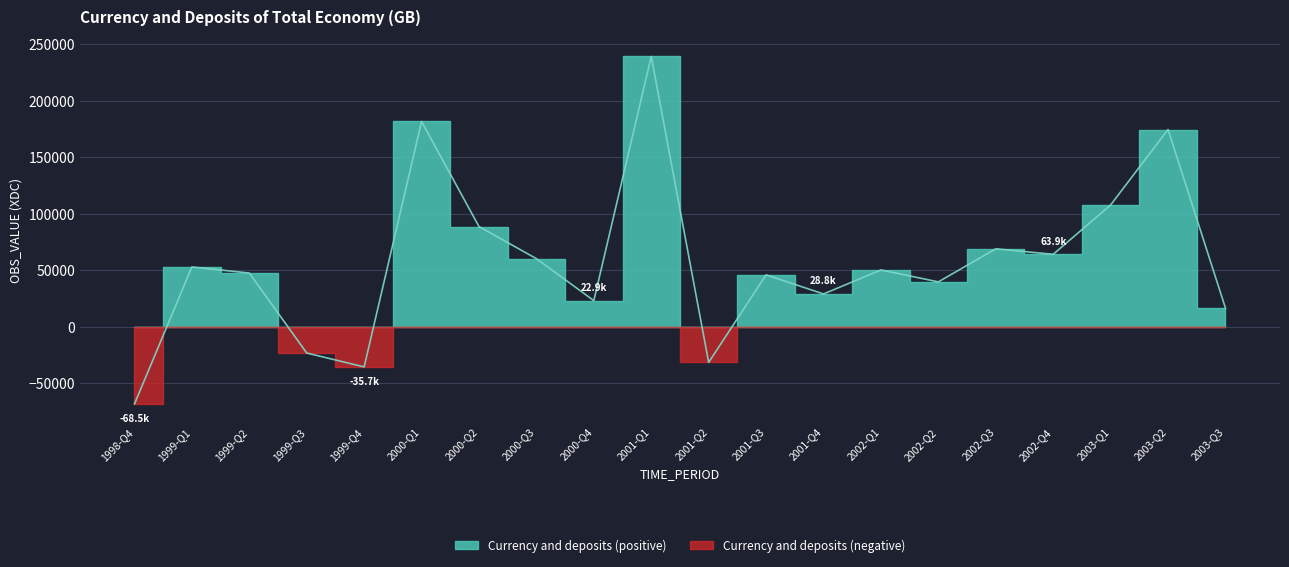

What is the difference between the maximum and minimum values?

307599